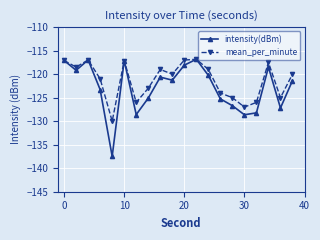

What are all the series names shown in the legend?

intensity(dBm), mean_per_minute